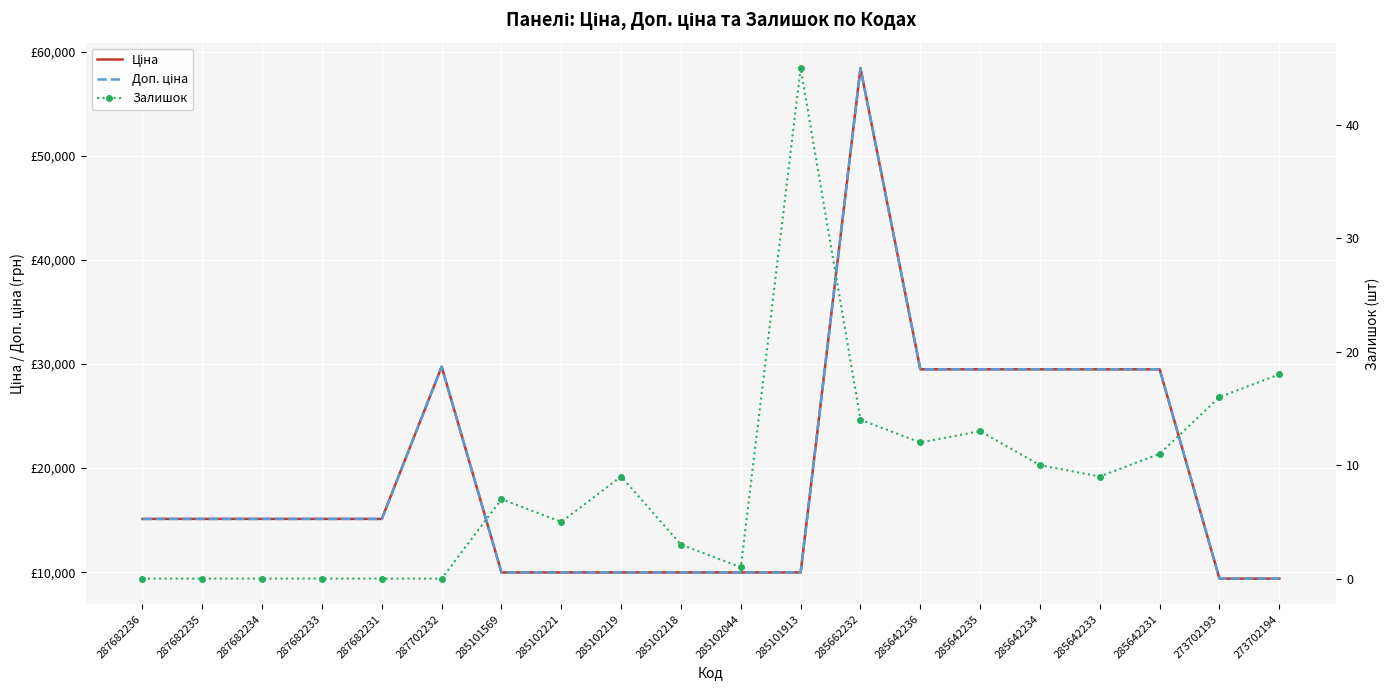

How many values in the Ціна series exceed 15120?

7